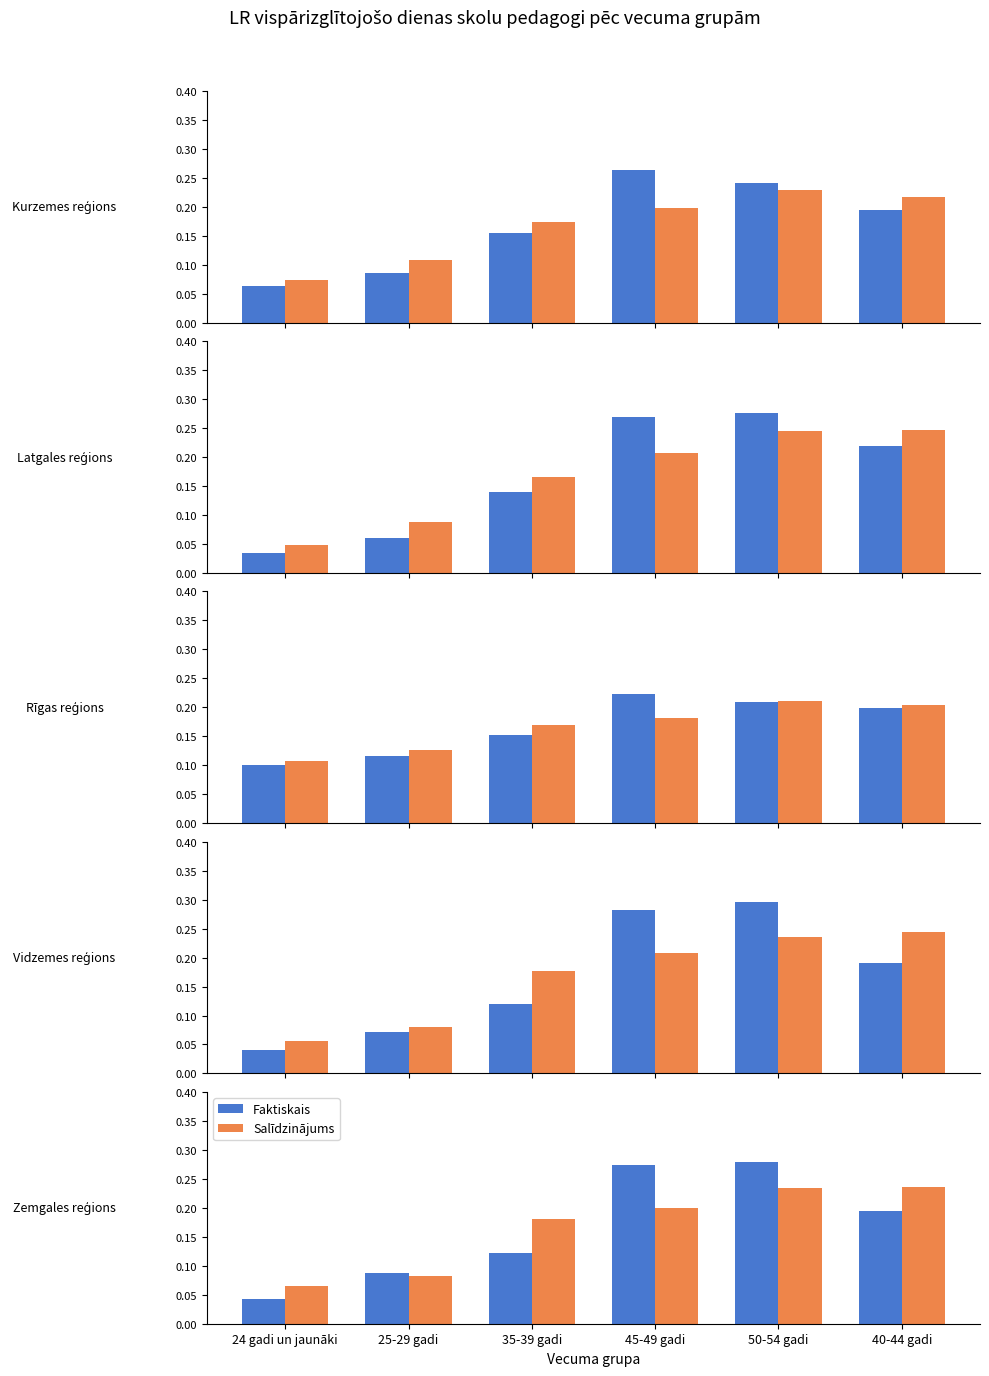

The Faktiskais series shows 0.0 at 25-29 gadi. True or false?

False